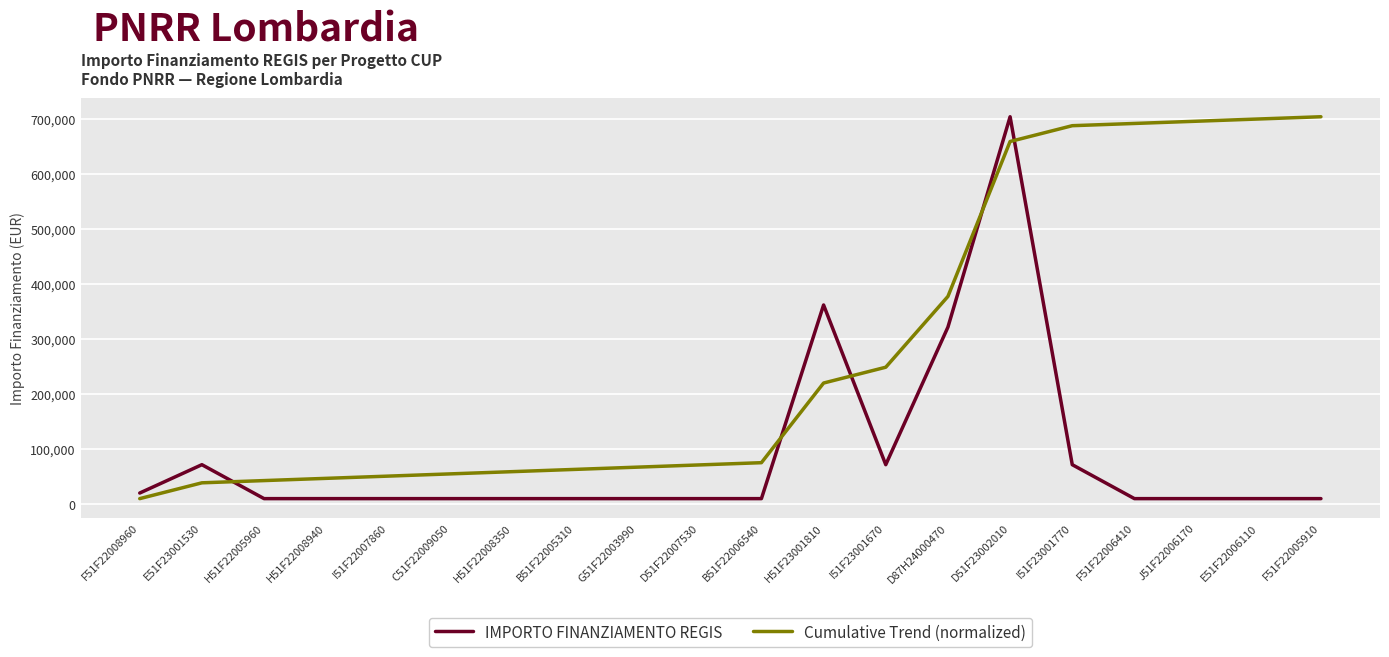

Which series has the largest total across all categories?

Cumulative Trend (normalized)